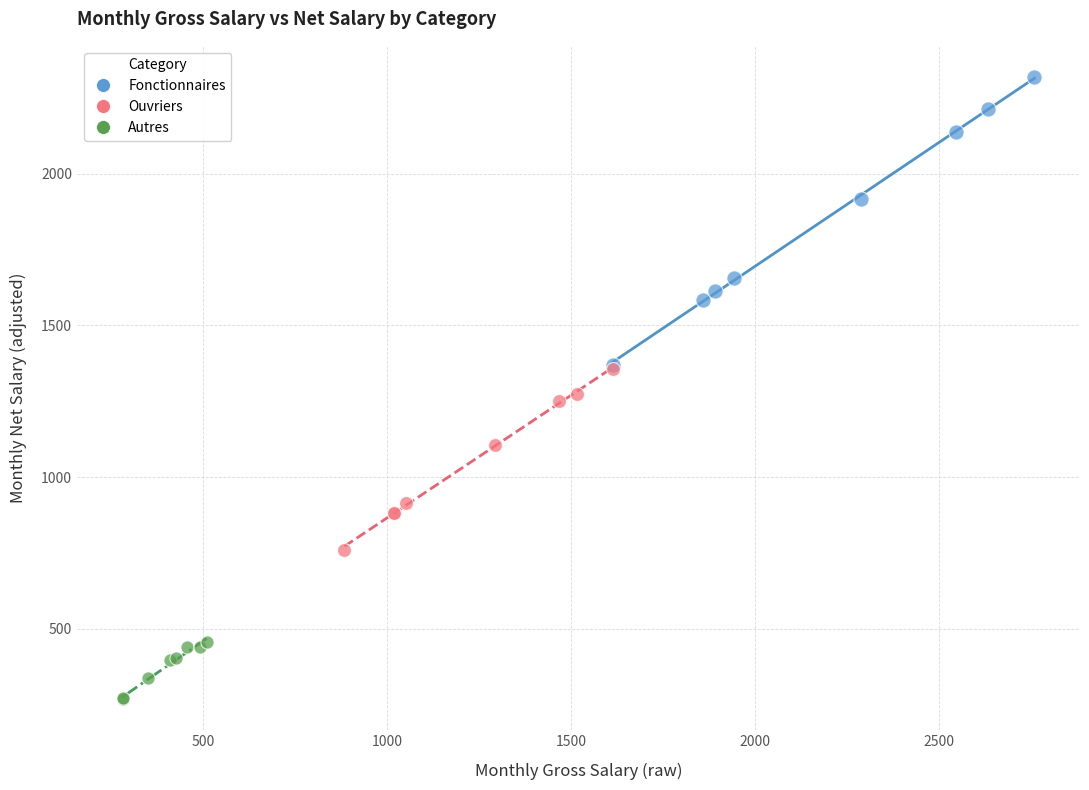

What are all the series names shown in the legend?

Fonctionnaires, Ouvriers, Autres